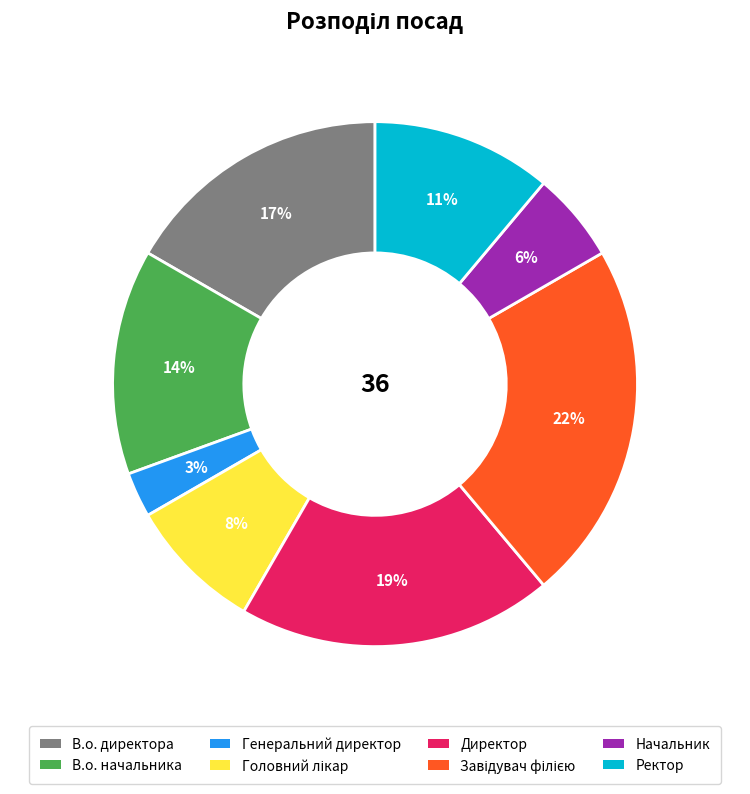

To the nearest percent, what is the average slice percentage?

12%